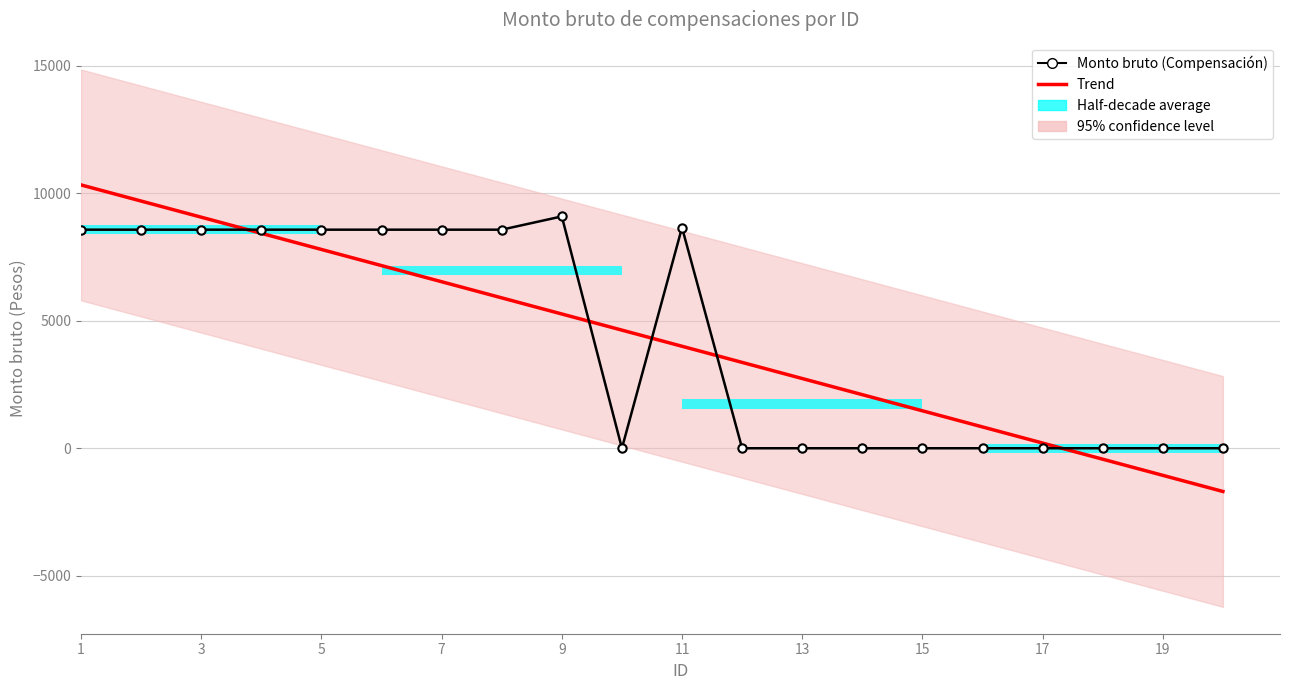

What is the difference between the second highest and second lowest values in the Monto bruto (Compensación) series?

8655.0